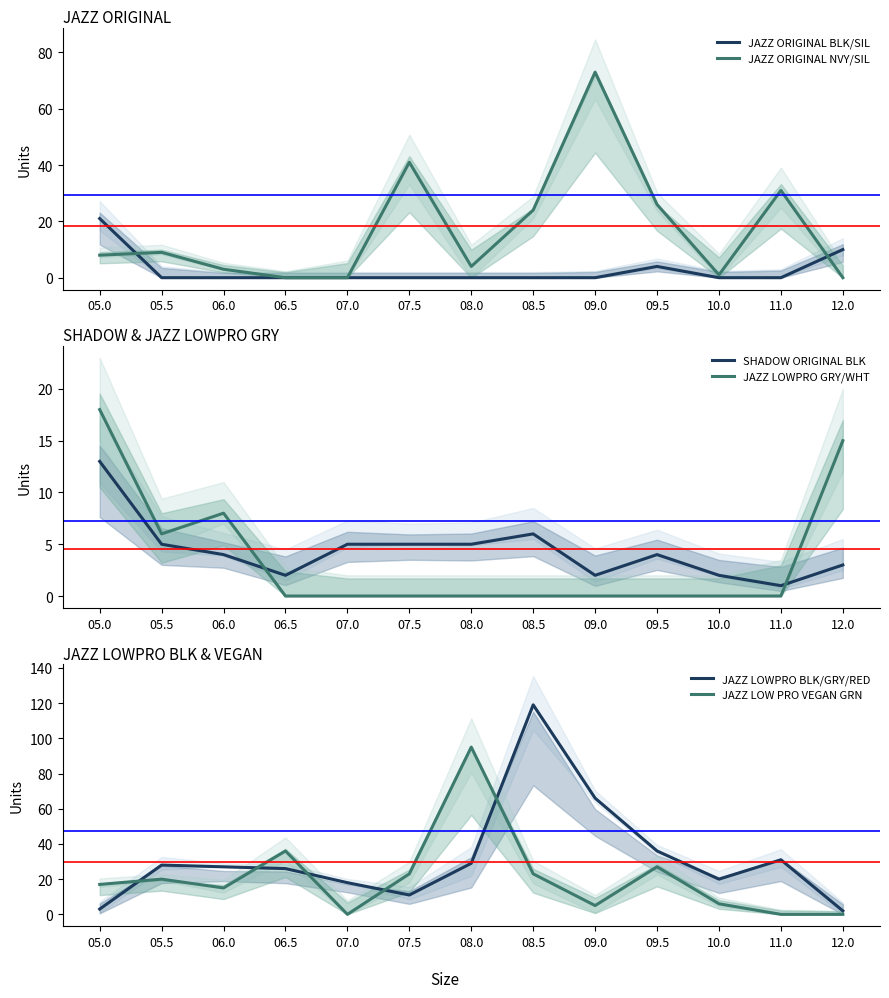

After their last crossing, which series has the higher values: JAZZ LOWPRO BLK/GRY/RED or JAZZ ORIGINAL BLK/SIL?

JAZZ ORIGINAL BLK/SIL